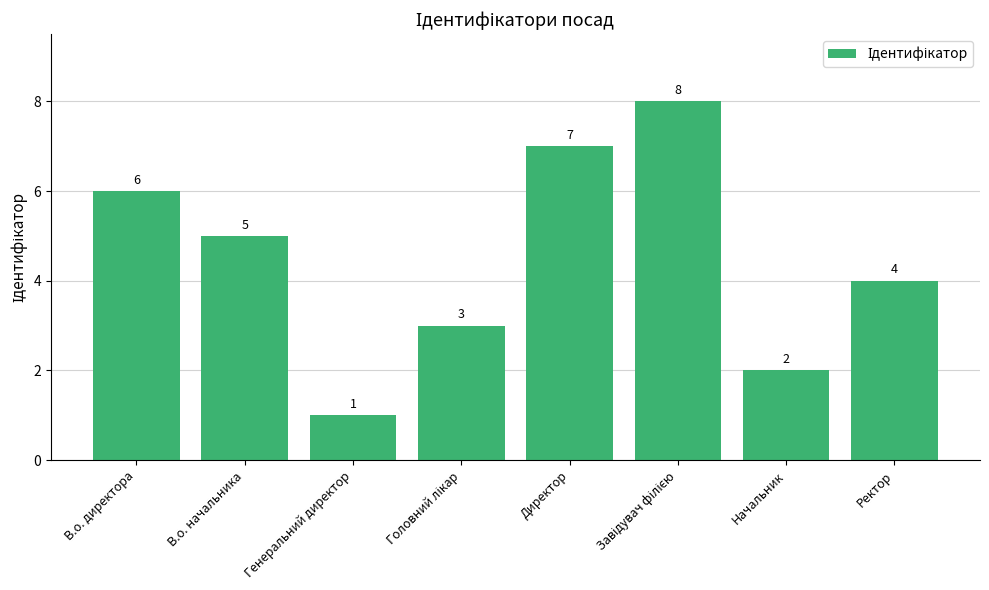

What is the sum of all values?

36